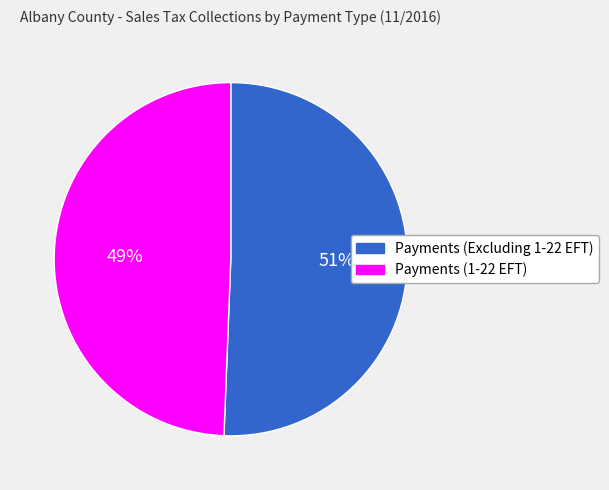

Do Payments (Excluding 1-22 EFT) and Payments (1-22 EFT) together represent more than half of the pie?

Yes